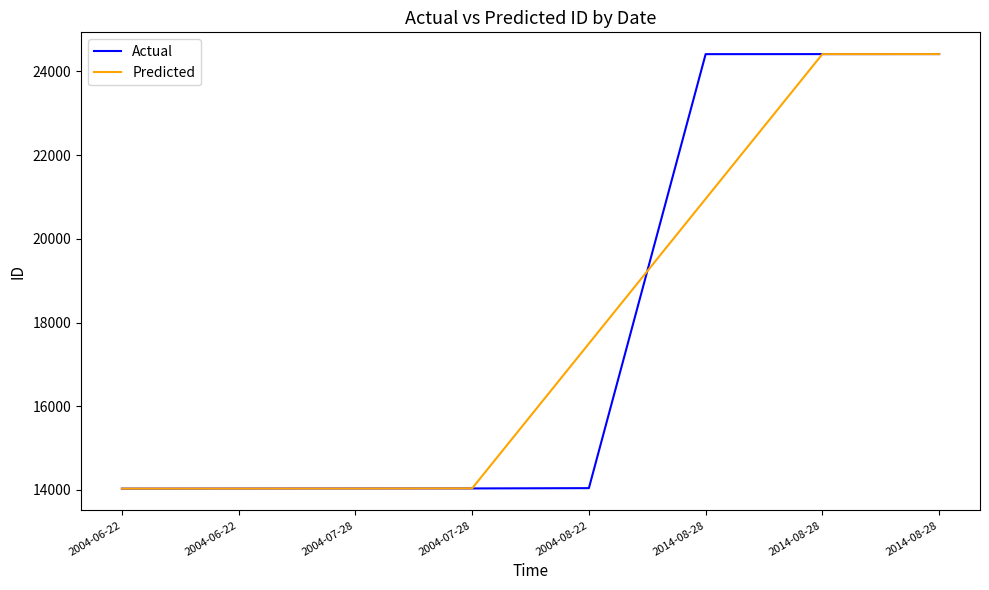

Where is Predicted nearest to the value 19223?

2004-08-22